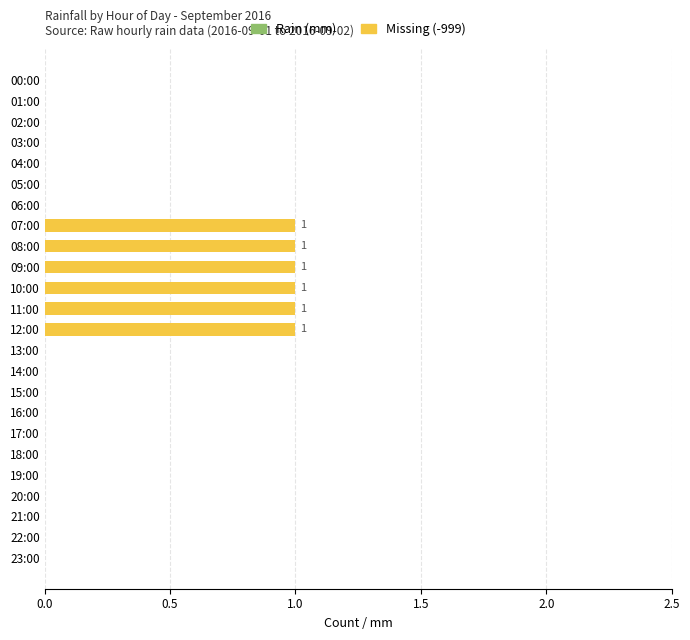

How many data points does each series have?

24